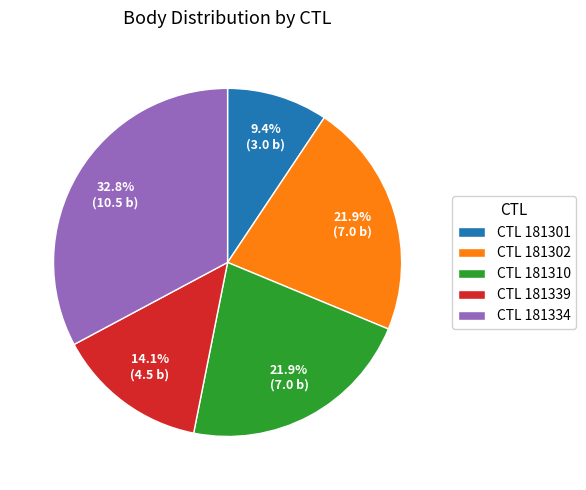

Does any single category account for the majority?

No